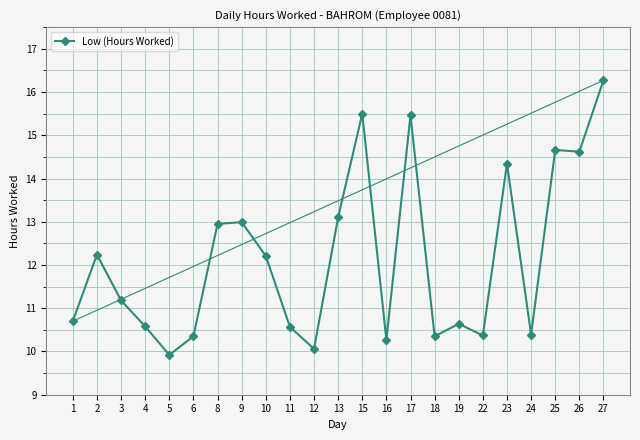

What is the value of the 13th point from the left?

15.5